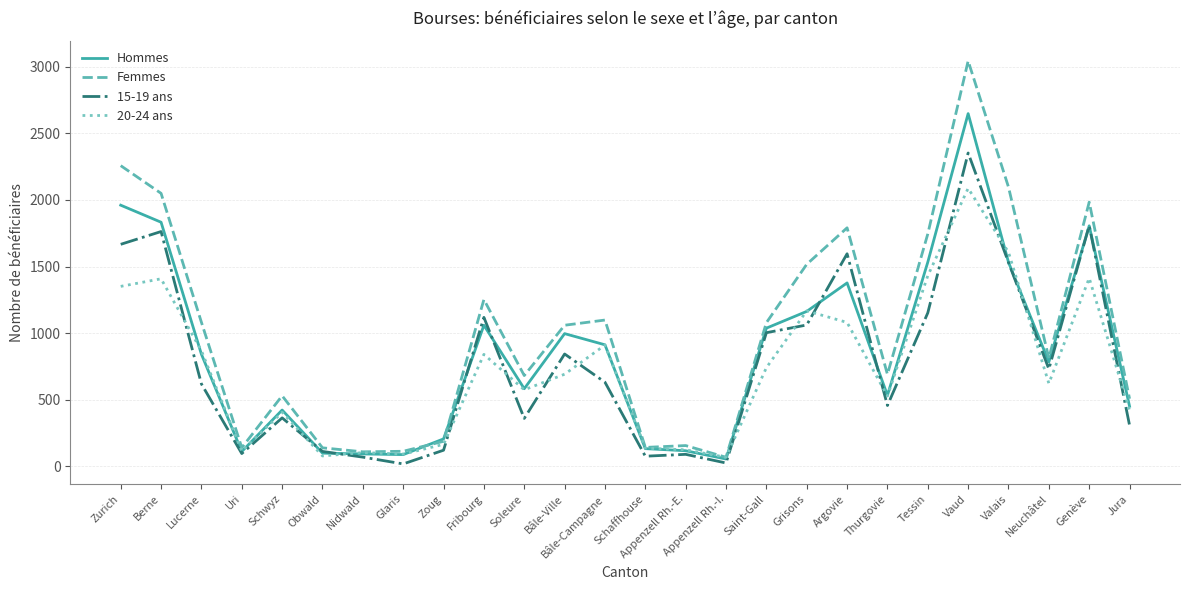

What is the spread (max minus min) of values at Zoug?

85